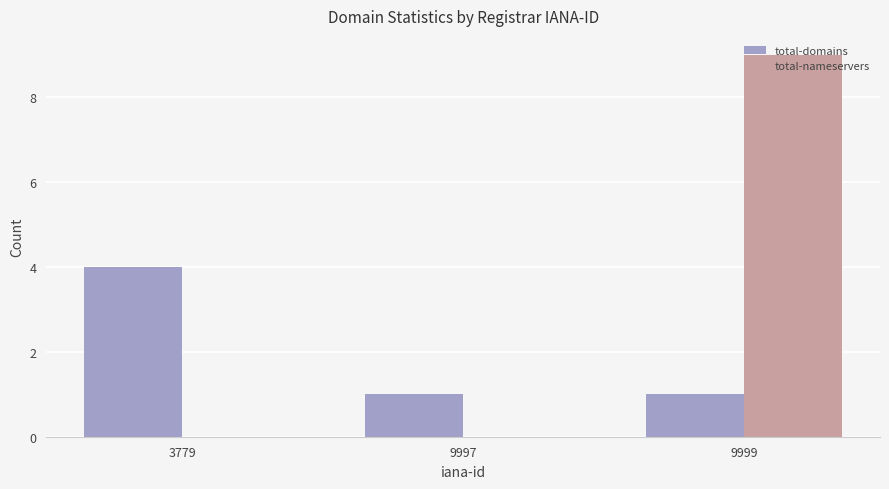

Reading right to left, list all the values displayed in this chart.

total-domains: 9999=1	9997=1	3779=4
total-nameservers: 9999=9	9997=0	3779=0